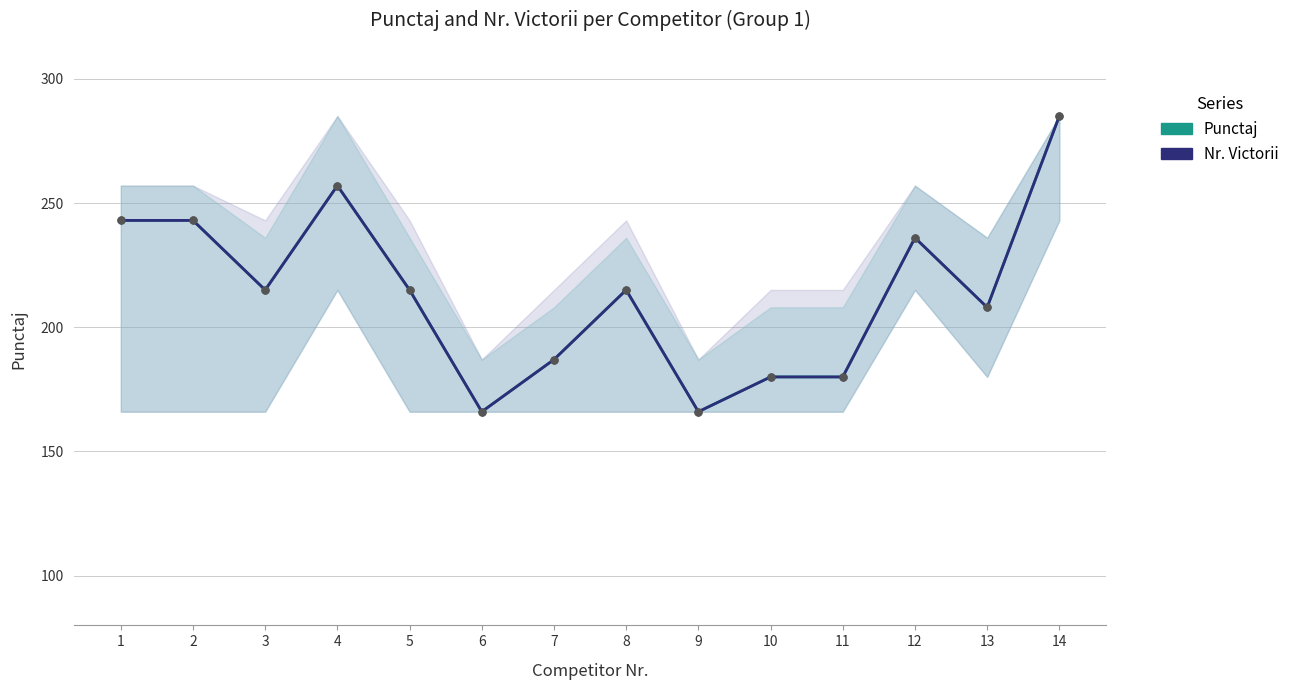

Between 4 and 10, which series saw the biggest shift?

Punctaj